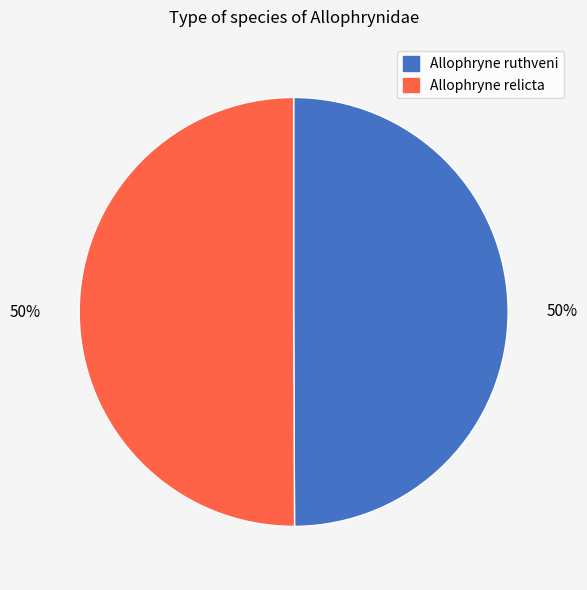

To the nearest percent, what percentage of the pie is Allophryne relicta?

50%